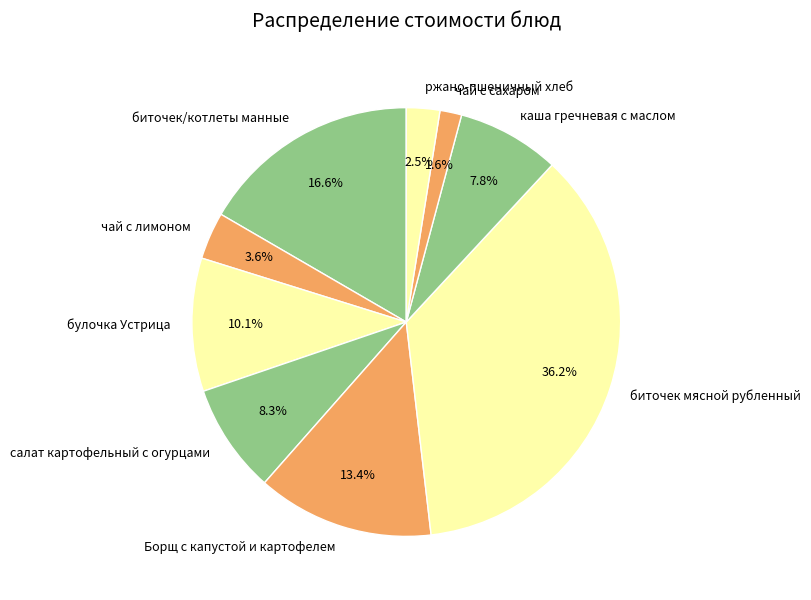

Rank the categories by value from lowest to highest.

чай с сахаром, ржано-пшеничный хлеб, чай с лимоном, каша гречневая с маслом, салат картофельный с огурцами, булочка Устрица, Борщ с капустой и картофелем, биточек/котлеты манные, биточек мясной рубленный